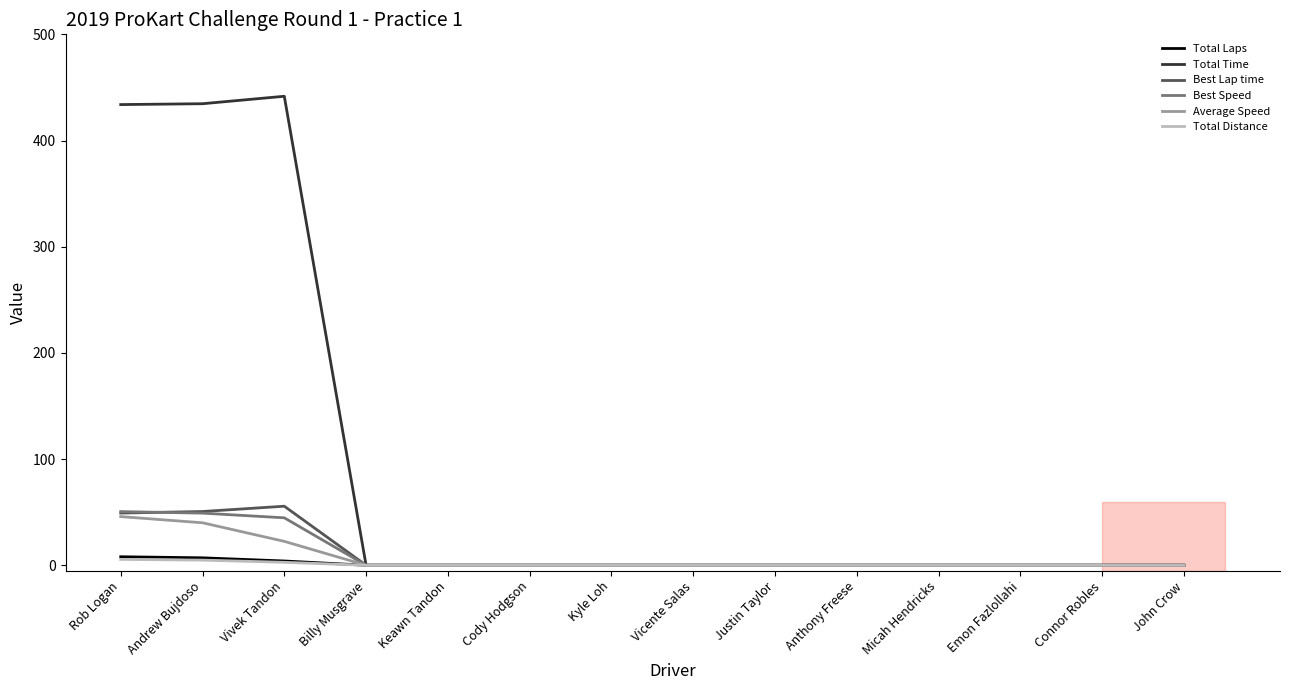

Reading left to right, extract all data points from this chart.

Total Laps: Rob Logan=8.0	Andrew Bujdoso=7.0	Vivek Tandon=4.0	Billy Musgrave=0.0	Keawn Tandon=0.0	Cody Hodgson=0.0	Kyle Loh=0.0	Vicente Salas=0.0	Justin Taylor=0.0	Anthony Freese=0.0	Micah Hendricks=0.0	Emon Fazlollahi=0.0	Connor Robles=0.0	John Crow=0.0
Total Time: Rob Logan=433.8	Andrew Bujdoso=434.7	Vivek Tandon=441.7	Billy Musgrave=0.0	Keawn Tandon=0.0	Cody Hodgson=0.0	Kyle Loh=0.0	Vicente Salas=0.0	Justin Taylor=0.0	Anthony Freese=0.0	Micah Hendricks=0.0	Emon Fazlollahi=0.0	Connor Robles=0.0	John Crow=0.0
Best Lap time: Rob Logan=49.2	Andrew Bujdoso=50.6	Vivek Tandon=55.6	Billy Musgrave=0.0	Keawn Tandon=0.0	Cody Hodgson=0.0	Kyle Loh=0.0	Vicente Salas=0.0	Justin Taylor=0.0	Anthony Freese=0.0	Micah Hendricks=0.0	Emon Fazlollahi=0.0	Connor Robles=0.0	John Crow=0.0
Best Speed: Rob Logan=50.5	Andrew Bujdoso=49.1	Vivek Tandon=44.7	Billy Musgrave=0.0	Keawn Tandon=0.0	Cody Hodgson=0.0	Kyle Loh=0.0	Vicente Salas=0.0	Justin Taylor=0.0	Anthony Freese=0.0	Micah Hendricks=0.0	Emon Fazlollahi=0.0	Connor Robles=0.0	John Crow=0.0
Average Speed: Rob Logan=45.8	Andrew Bujdoso=40.0	Vivek Tandon=22.5	Billy Musgrave=0.0	Keawn Tandon=0.0	Cody Hodgson=0.0	Kyle Loh=0.0	Vicente Salas=0.0	Justin Taylor=0.0	Anthony Freese=0.0	Micah Hendricks=0.0	Emon Fazlollahi=0.0	Connor Robles=0.0	John Crow=0.0
Total Distance: Rob Logan=5.5	Andrew Bujdoso=4.8	Vivek Tandon=2.8	Billy Musgrave=0.0	Keawn Tandon=0.0	Cody Hodgson=0.0	Kyle Loh=0.0	Vicente Salas=0.0	Justin Taylor=0.0	Anthony Freese=0.0	Micah Hendricks=0.0	Emon Fazlollahi=0.0	Connor Robles=0.0	John Crow=0.0